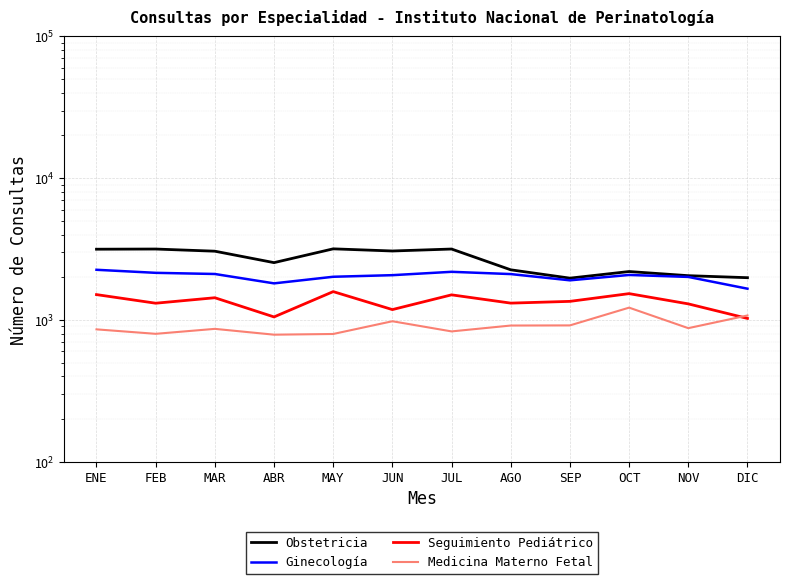

In Medicina Materno Fetal, how many points are higher than both neighbors (excluding endpoints)?

3